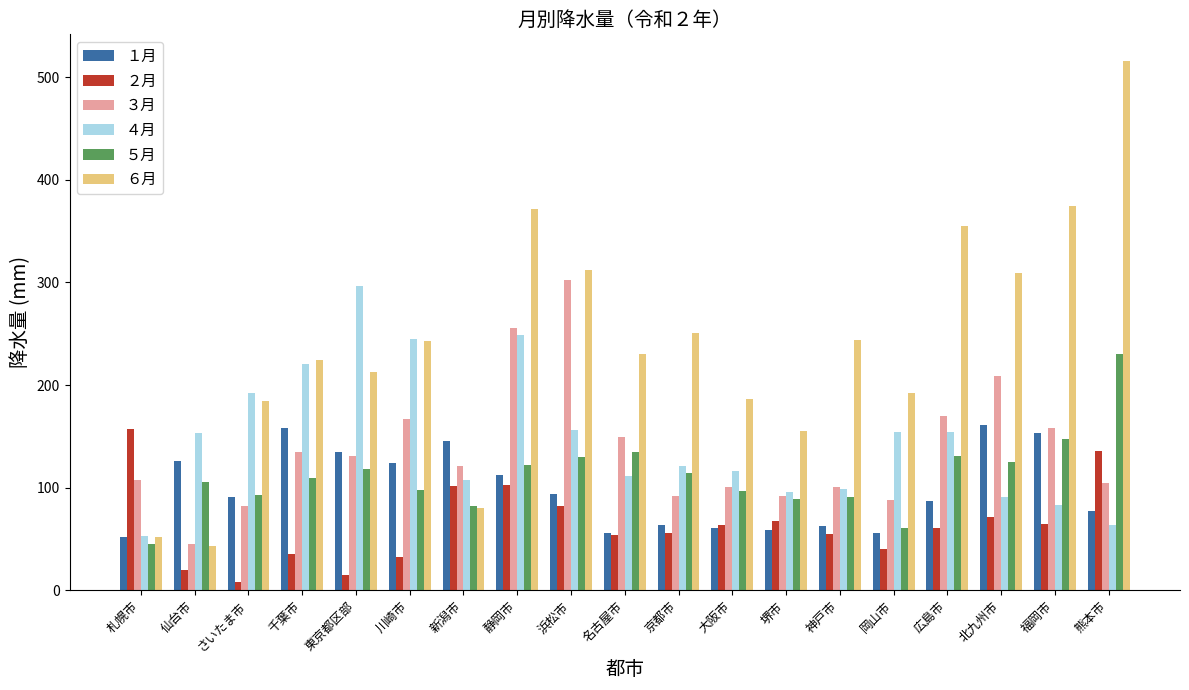

Does the chart contain any negative values?

No